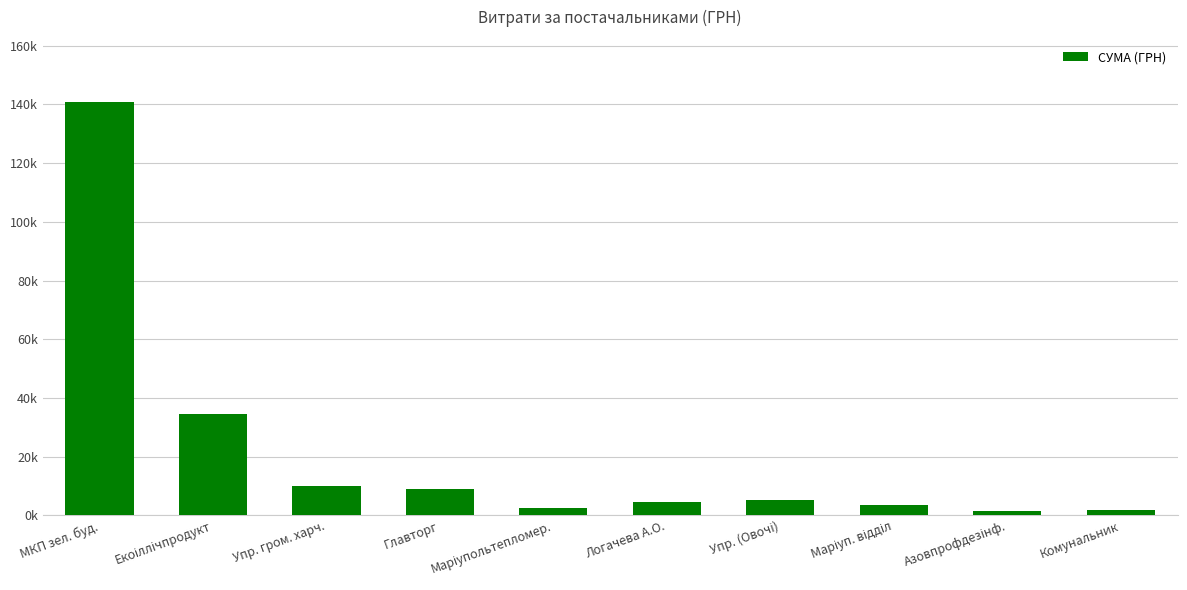

How many values exceed 5396?

4